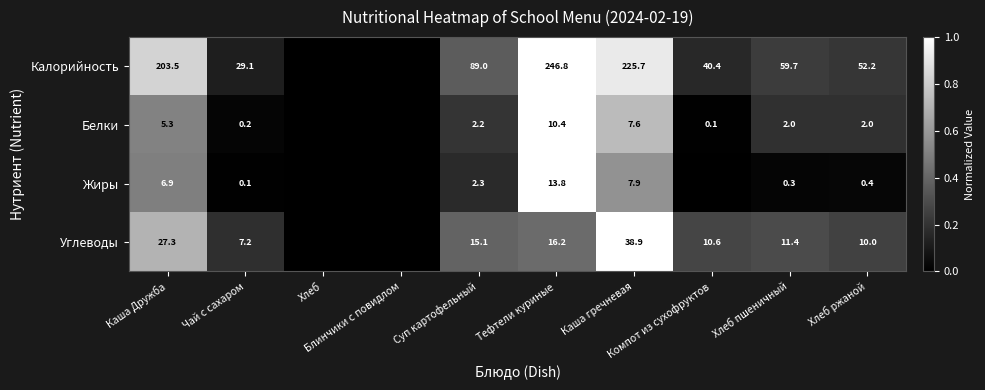

Rank the categories by Углеводы value from highest to lowest.

Каша гречневая, Каша Дружба, Тефтели куриные, Суп картофельный, Хлеб пшеничный, Компот из сухофруктов, Хлеб ржаной, Чай с сахаром, Хлеб, Блинчики с повидлом